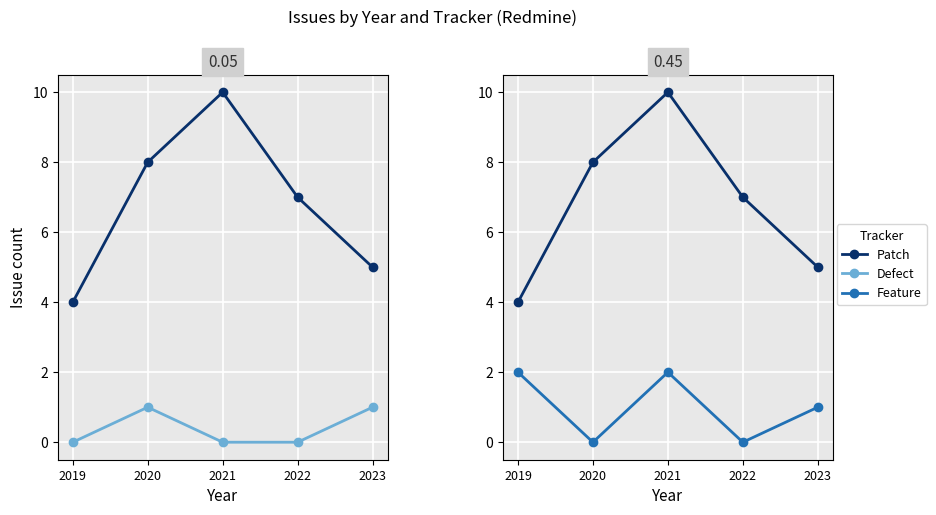

How many lines are shown in the chart?

3